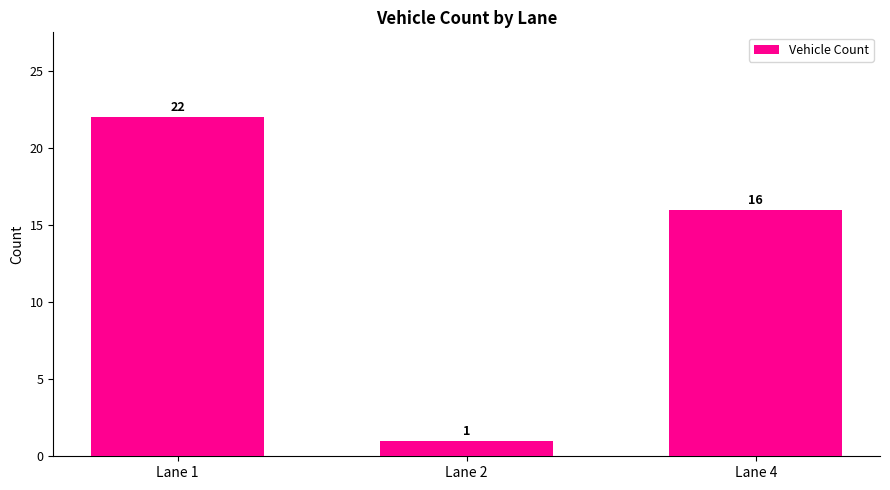

Reading left to right, transcribe all the data shown in this chart.

Lane 1=22	Lane 2=1	Lane 4=16